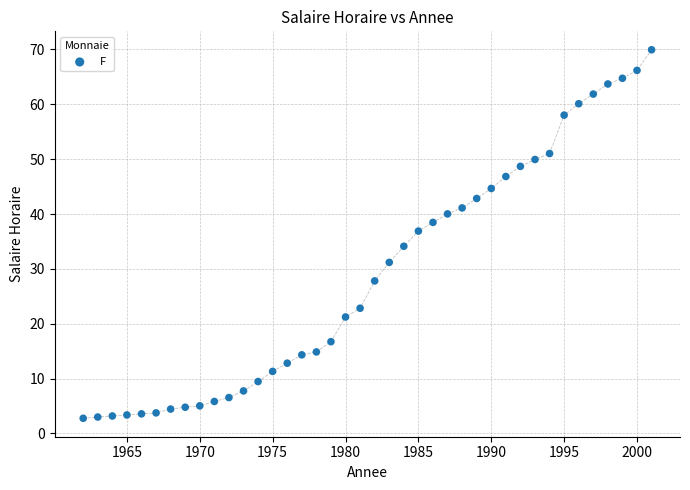

What Y value in the scatter plot is closest to 36?

36.9